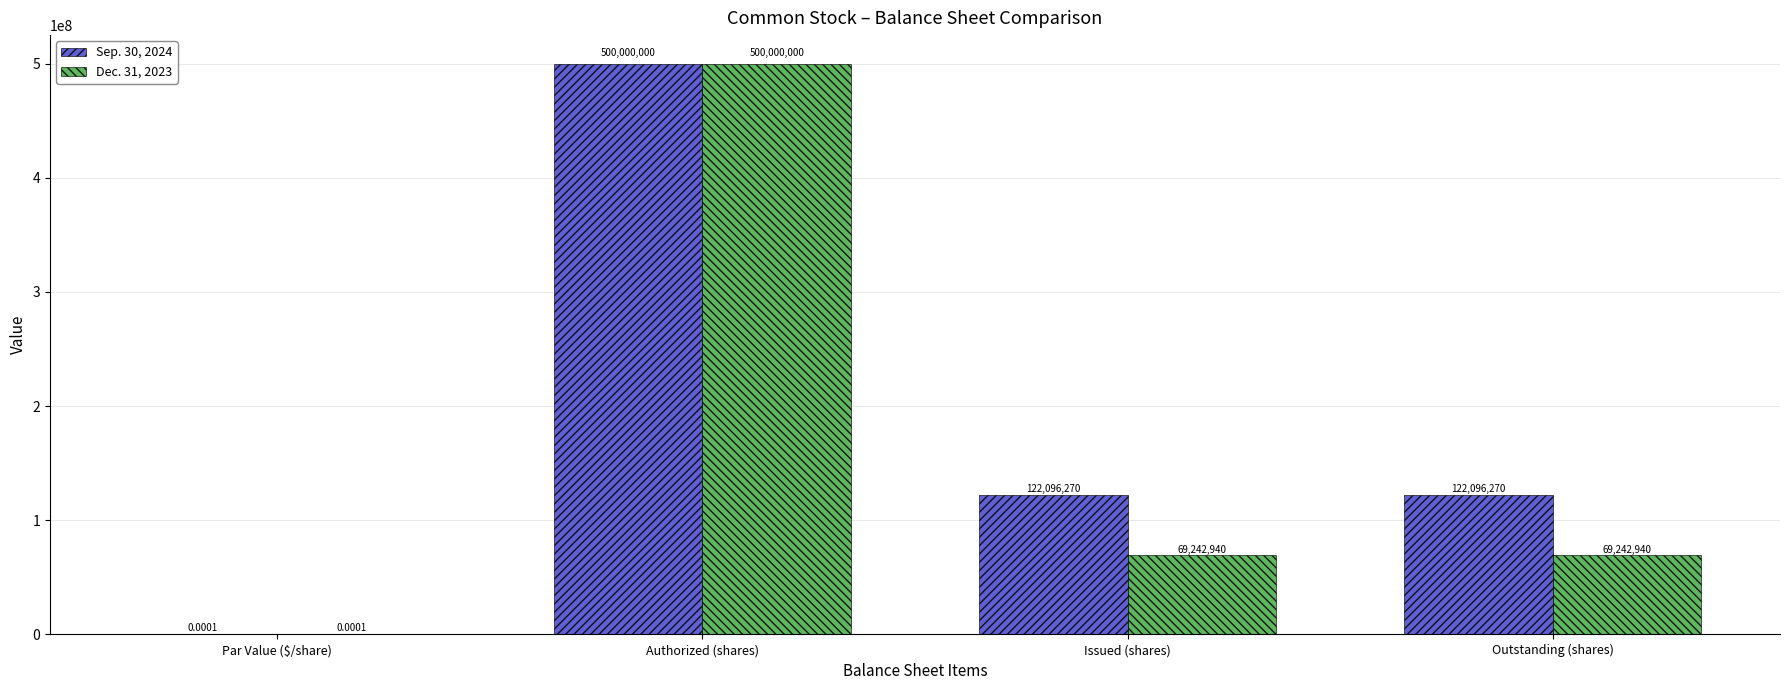

At which label does Sep. 30, 2024 reach its peak?

Authorized (shares)